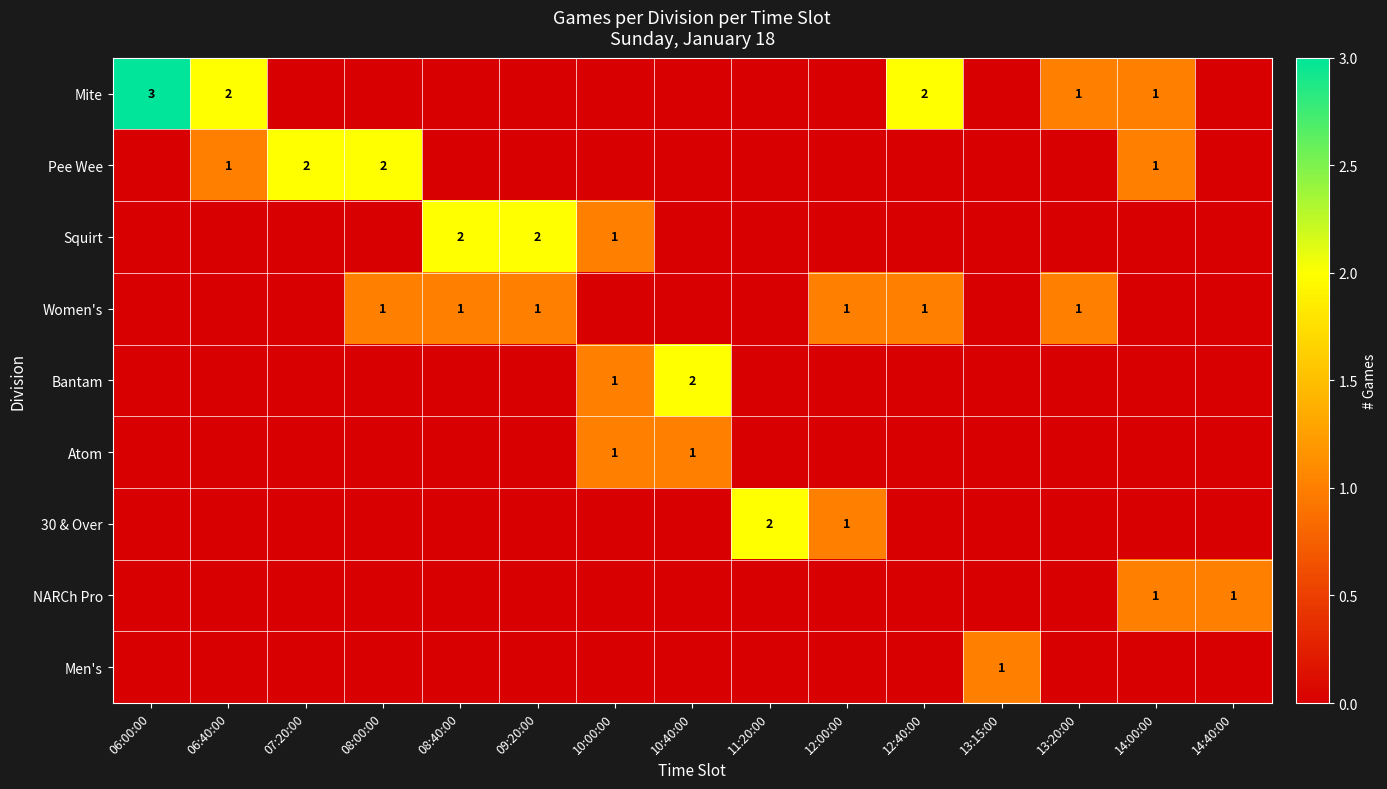

What is the spread (max minus min) of values at 13:20:00?

1